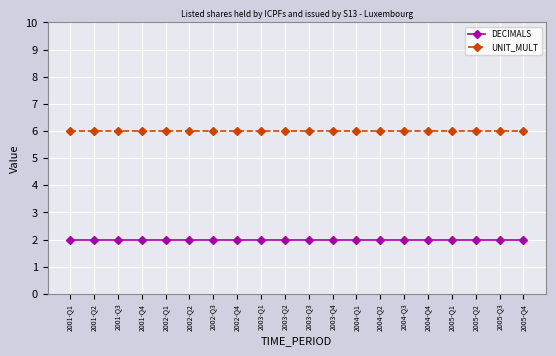

What are all the series names shown in the legend?

DECIMALS, UNIT_MULT